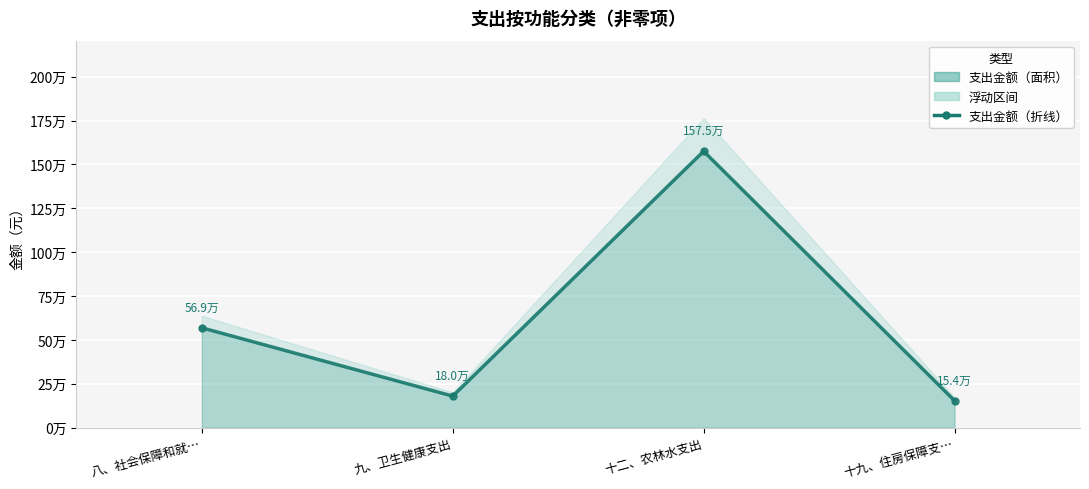

How many data points are less than 568944?

2